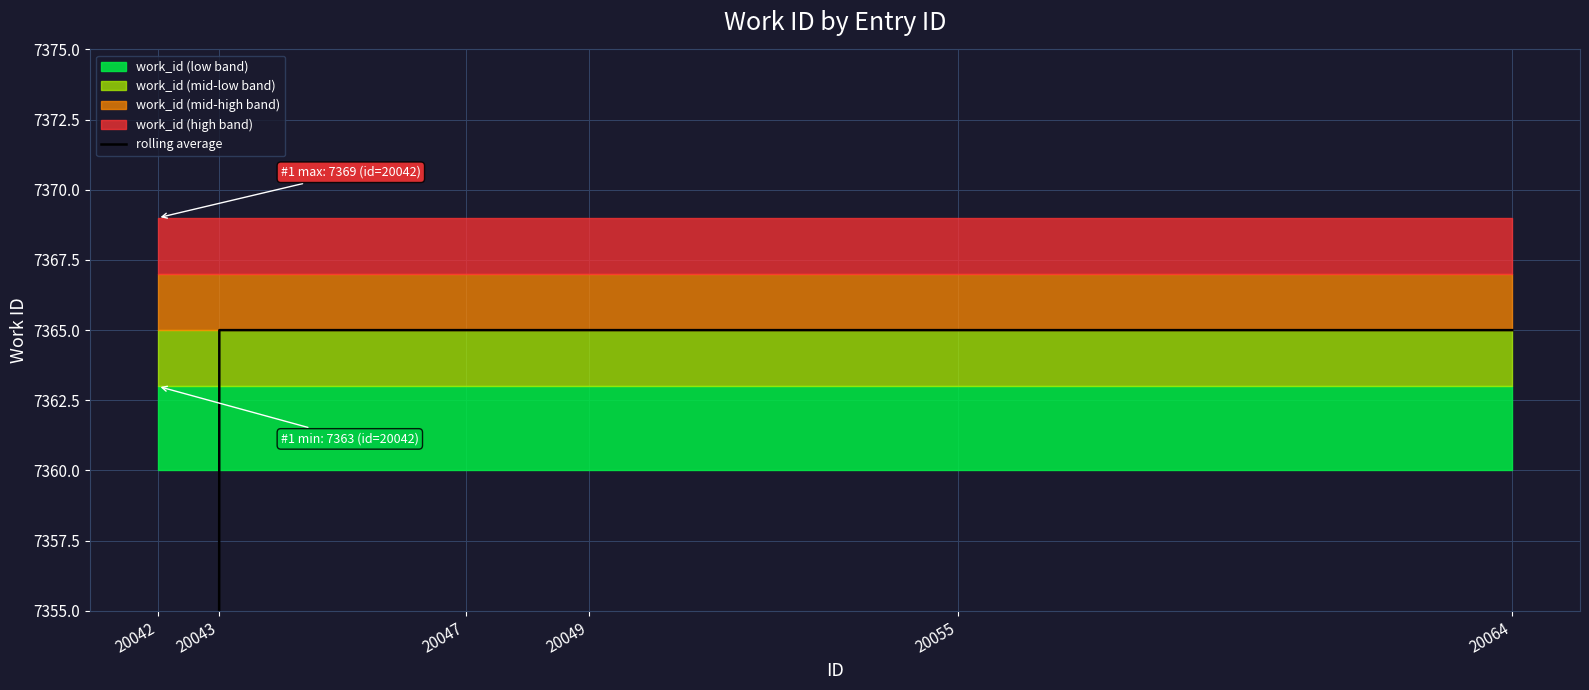

What is the sum of the values at 20049 and 20047?

14730.0